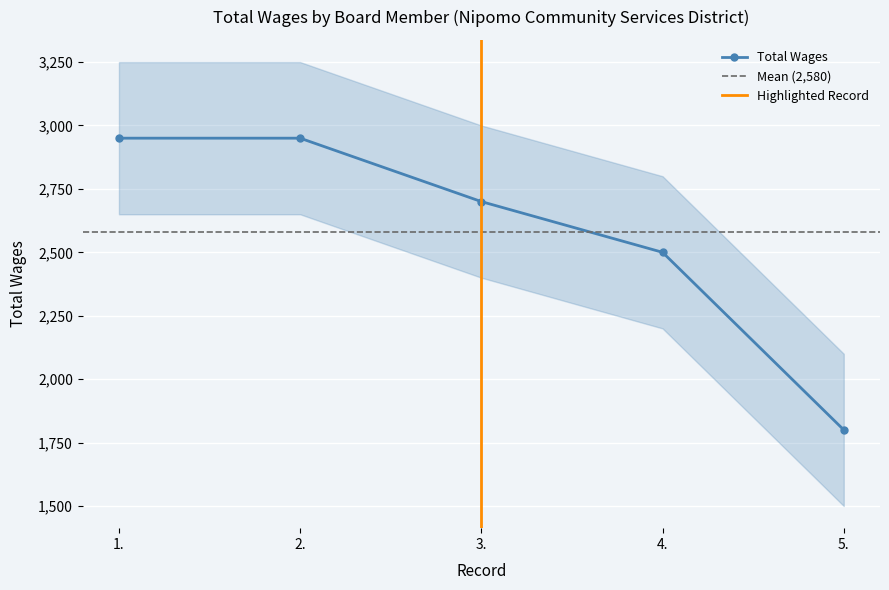

What is the difference between the second highest and second lowest values?

450